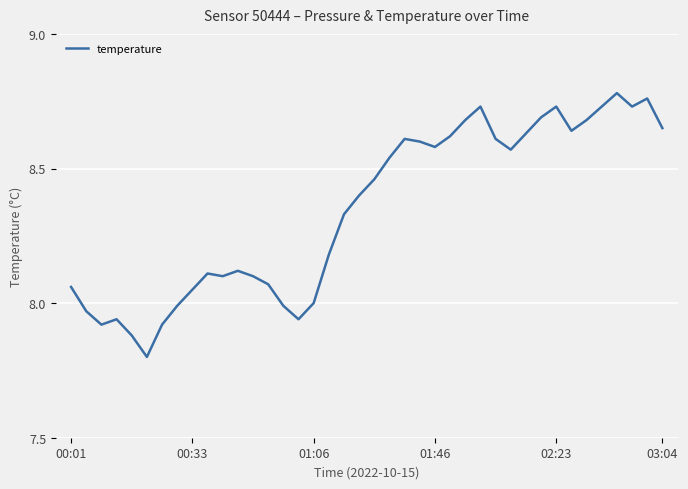

What is the difference between the maximum and minimum values?

1.0